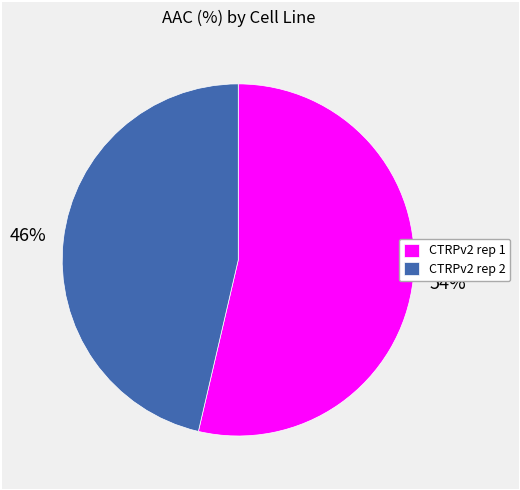

What is the ratio of the value at CTRPv2 rep 1 to the value at CTRPv2 rep 2?

1.2